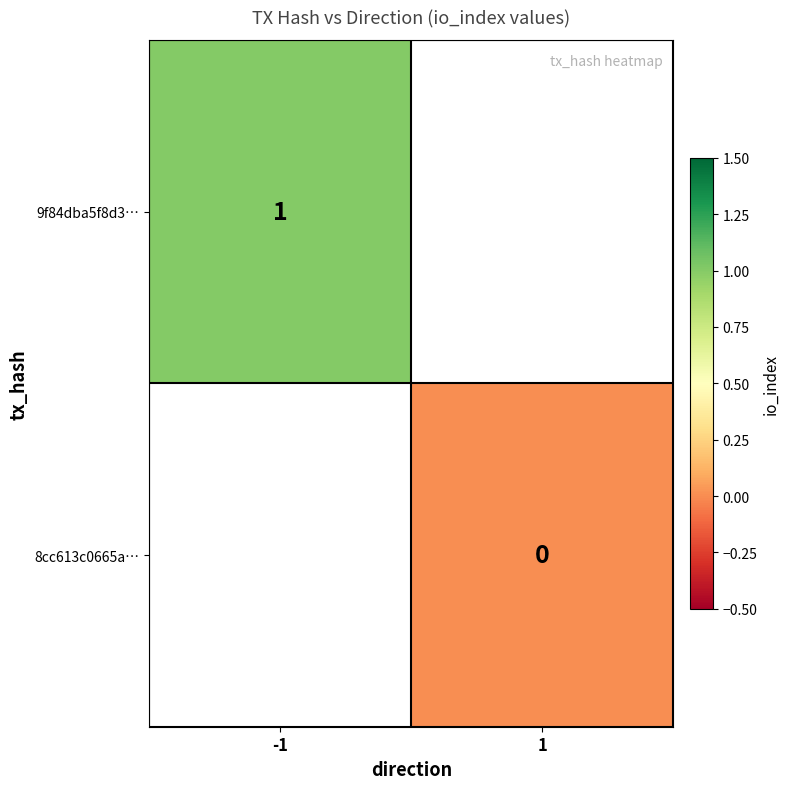

How many distinct data groups are displayed?

2